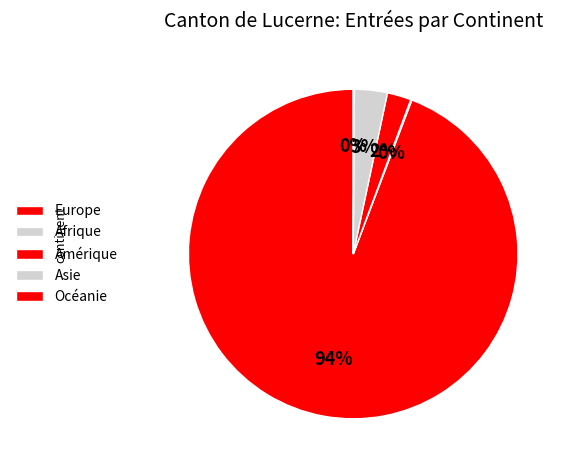

Is there any slice that represents more than half of the pie?

Yes